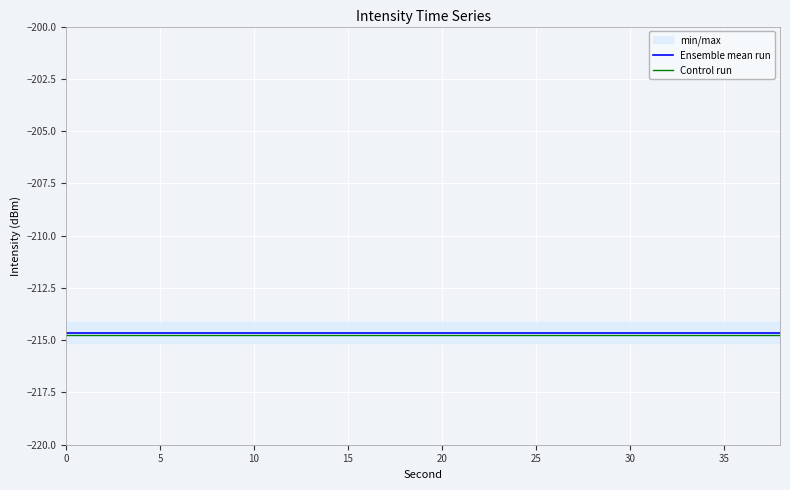

Does the chart display data point markers on the line(s)?

No